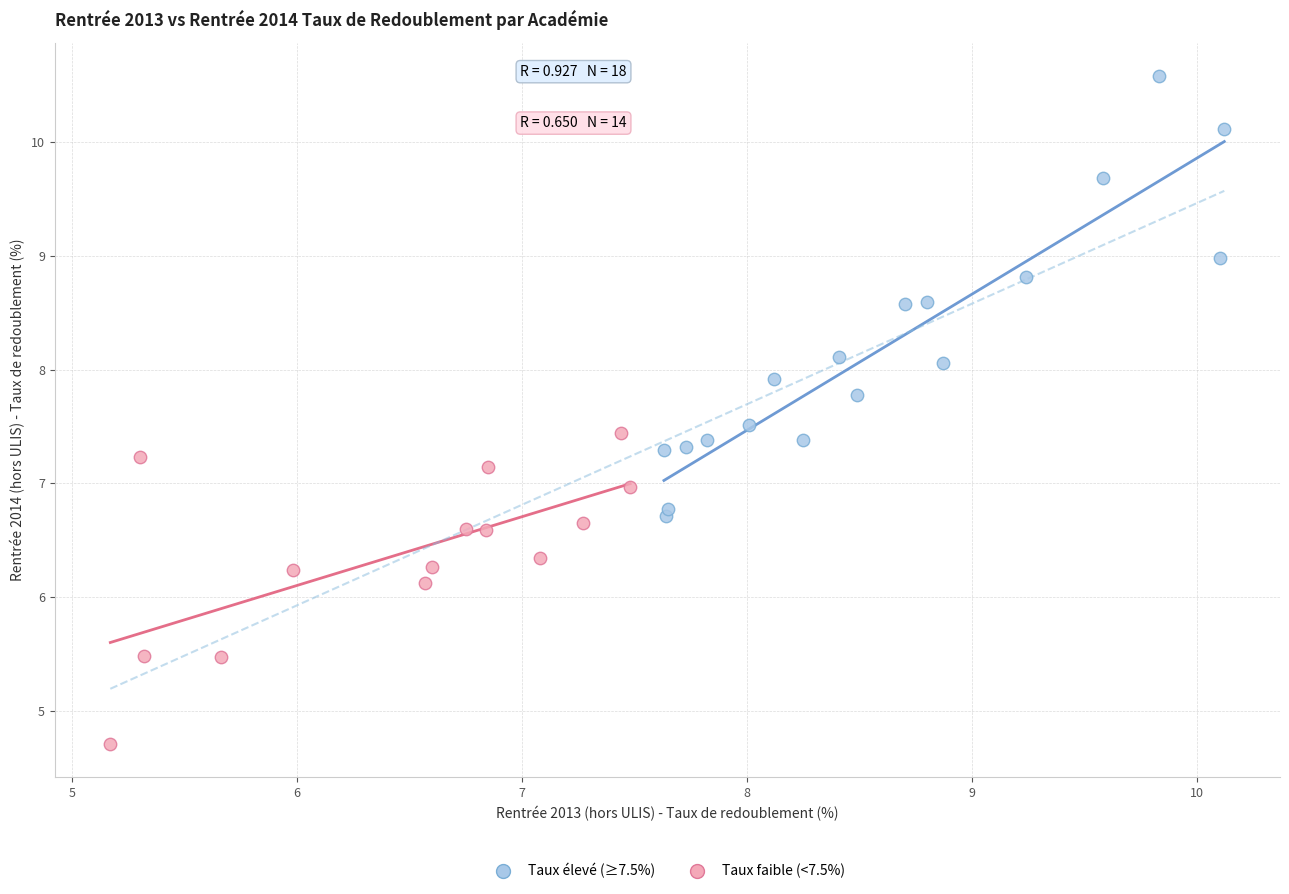

Which series has the widest spread of Y values?

Taux élevé (≥7.5%)